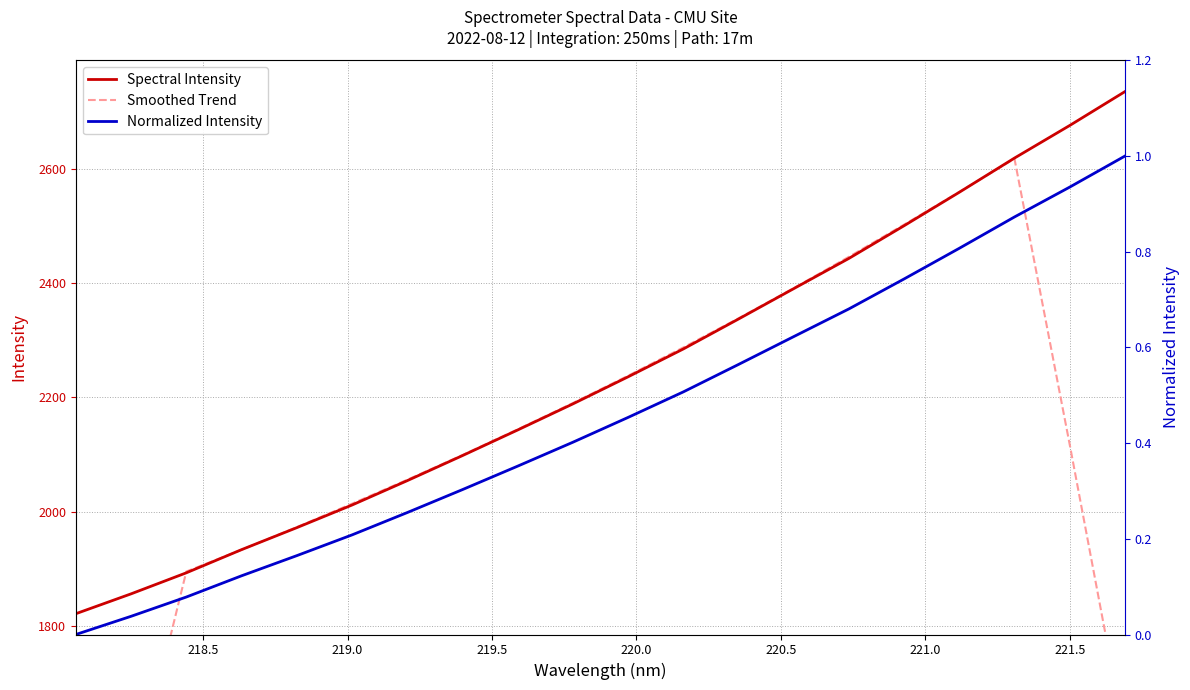

What is the value of the Normalized Intensity point at the 16th from the left?

0.7